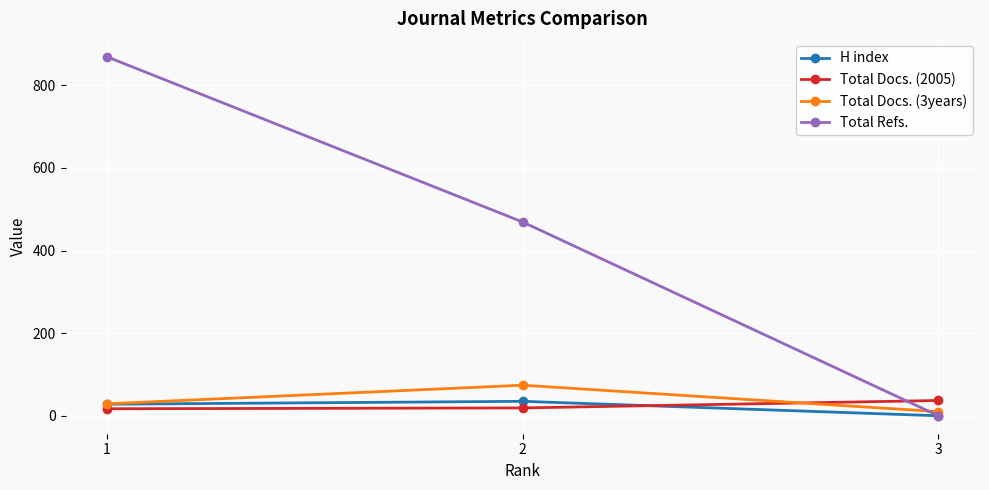

Is the value of Total Refs. at 3 greater than the value of Total Docs. (2005) at 3?

No